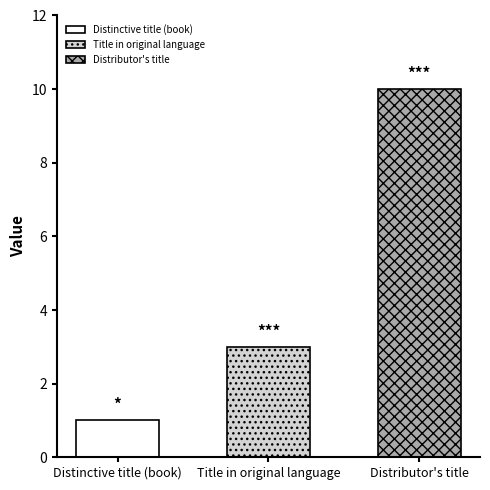

Are the bars horizontal?

No